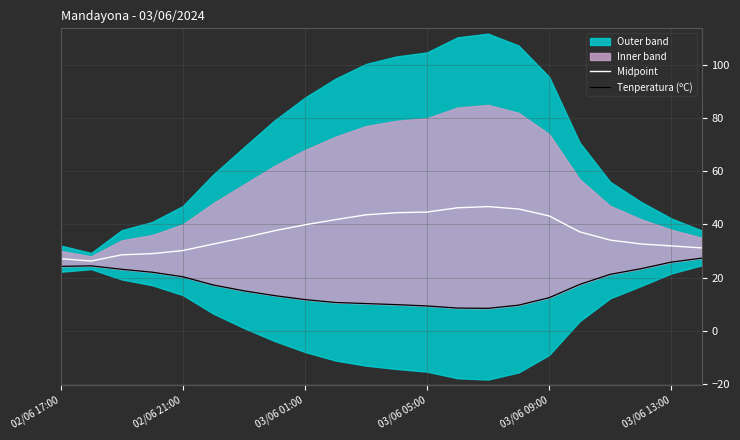

Where does the Midpoint series first go above 37?

7